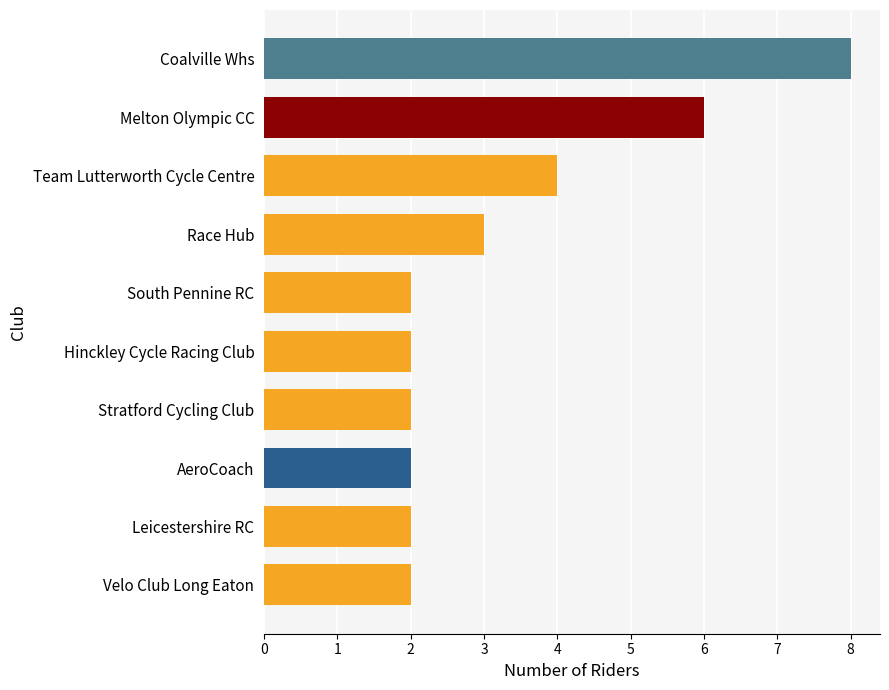

Which has a higher value, AeroCoach or Melton Olympic CC?

Melton Olympic CC